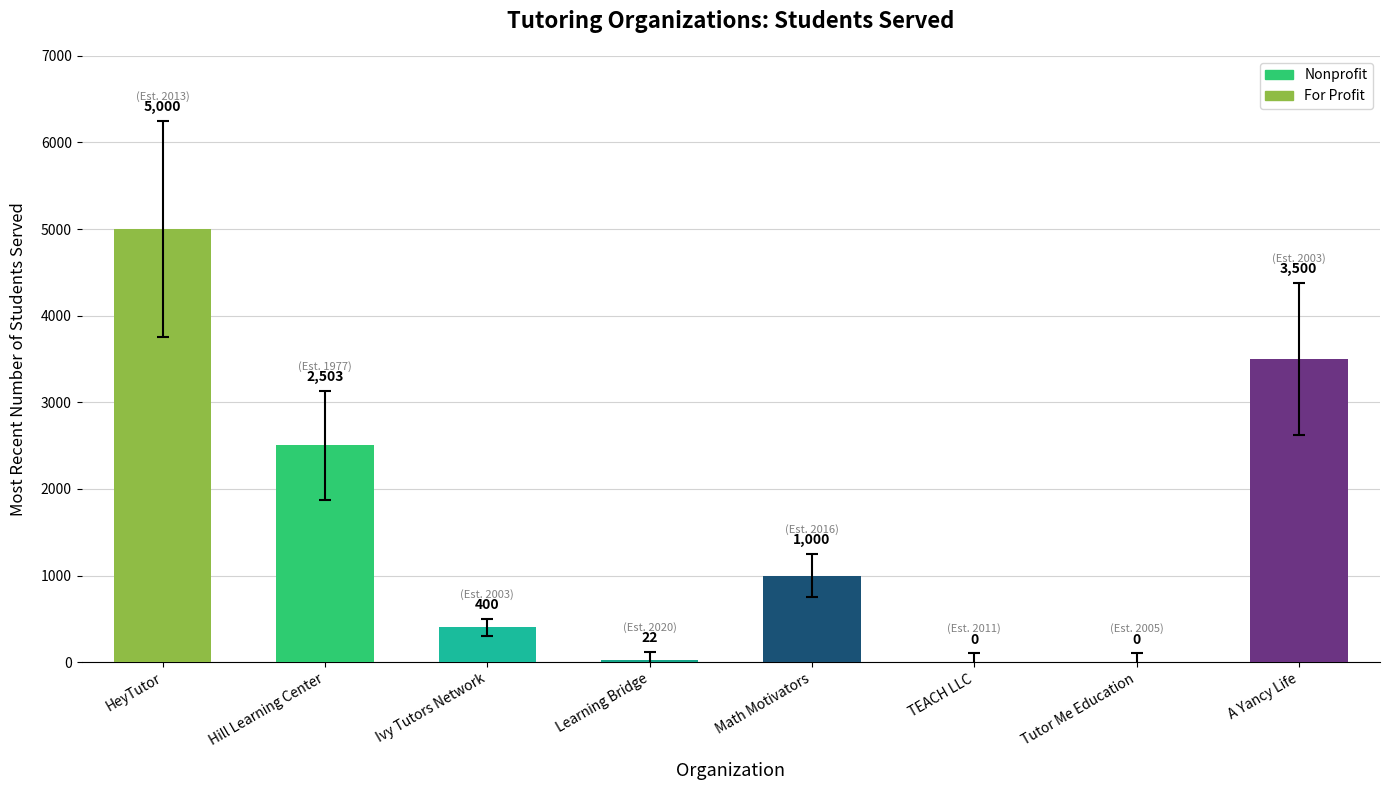

Count the number of data series in this chart.

1